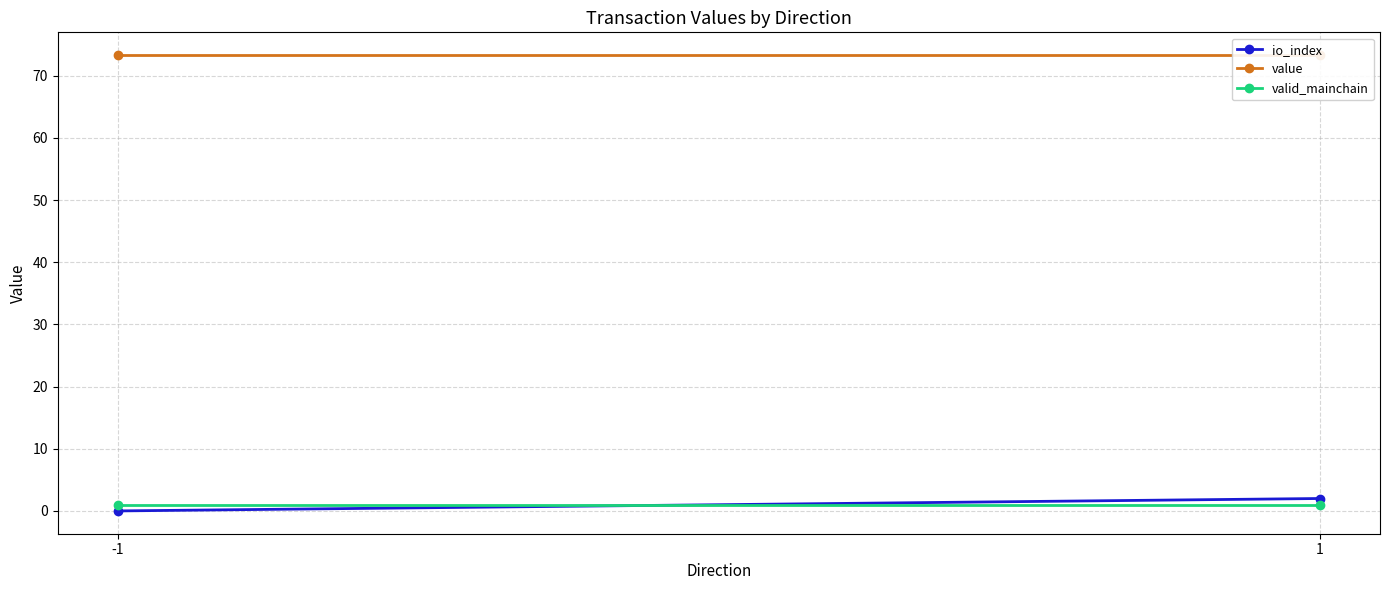

At how many categories does at least one series exceed 26?

2